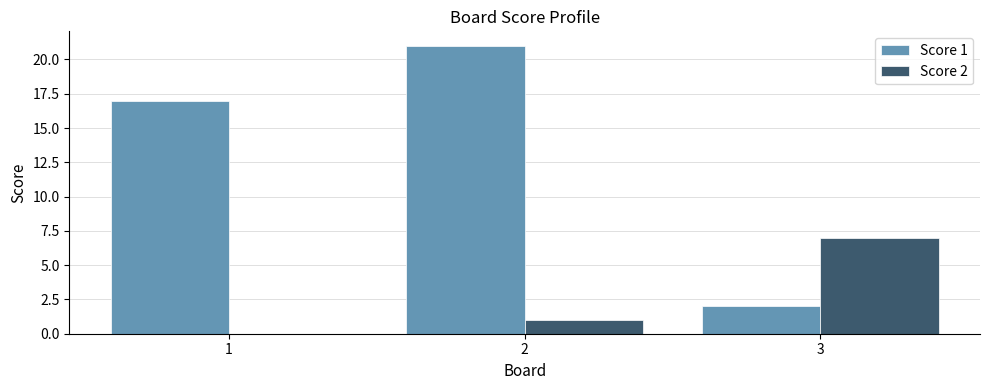

Reading left to right, list all the values displayed in this chart.

Score 1: 17	21	2
Score 2: 0	1	7